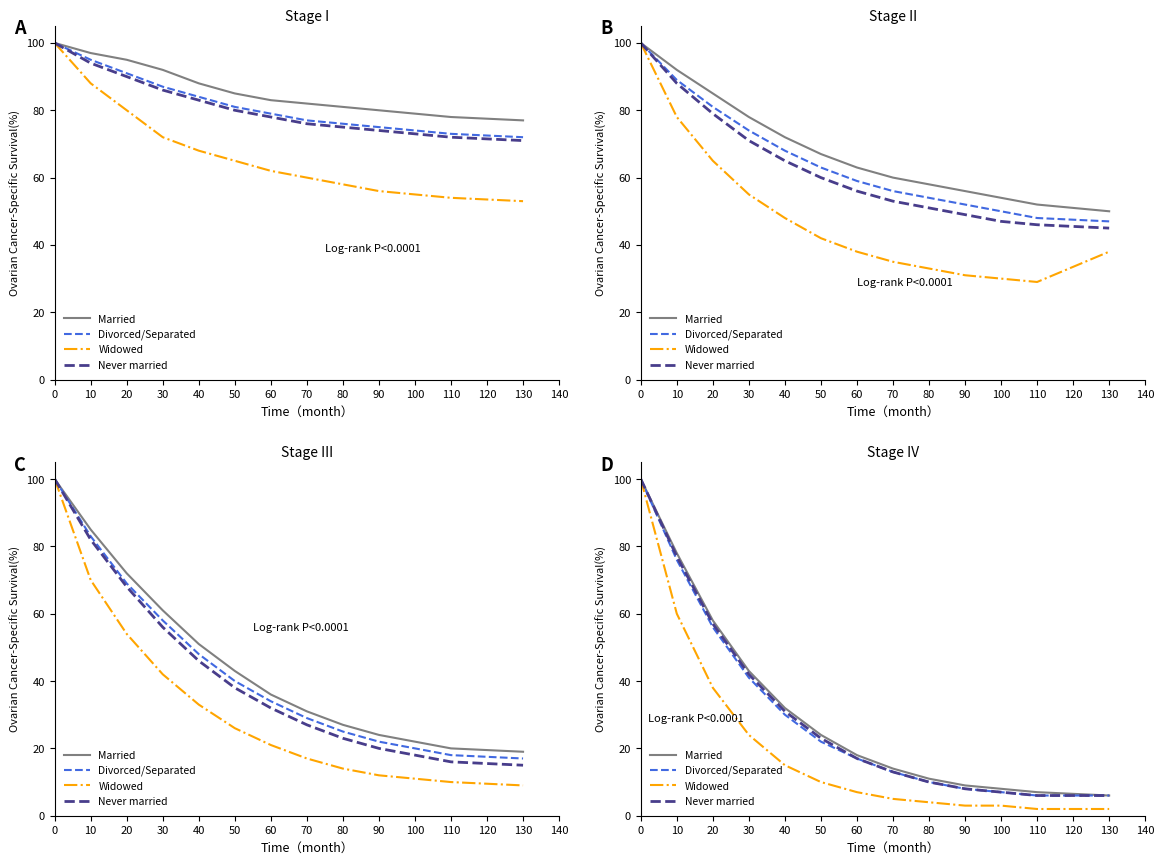

How many lines are shown in the chart?

4